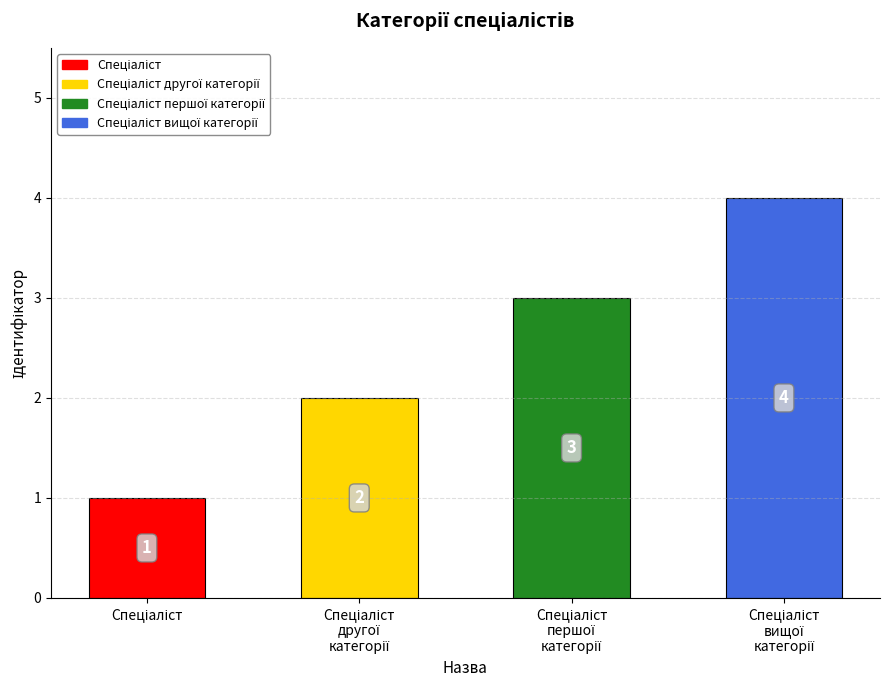

List the labels in order of value, largest first.

Спеціаліст вищої категорії, Спеціаліст першої категорії, Спеціаліст другої категорії, Спеціаліст